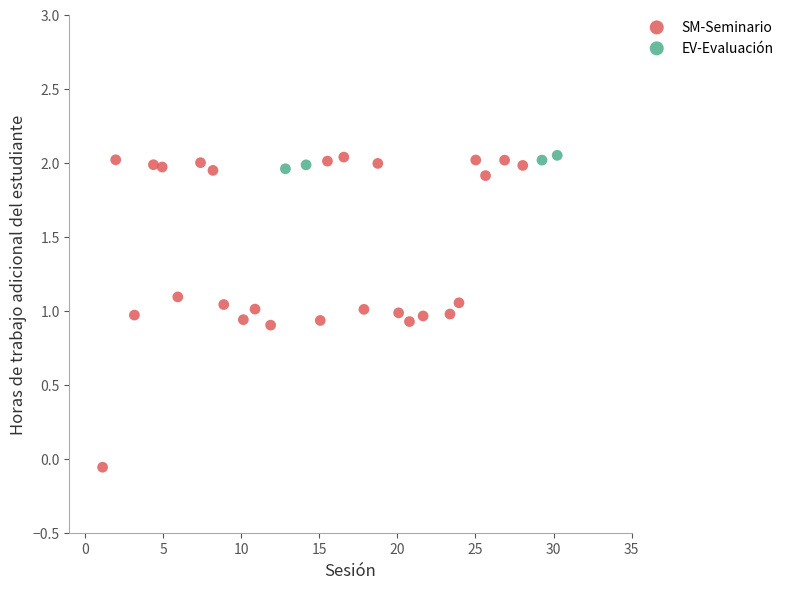

Which series contains the lowest Y value?

SM-Seminario